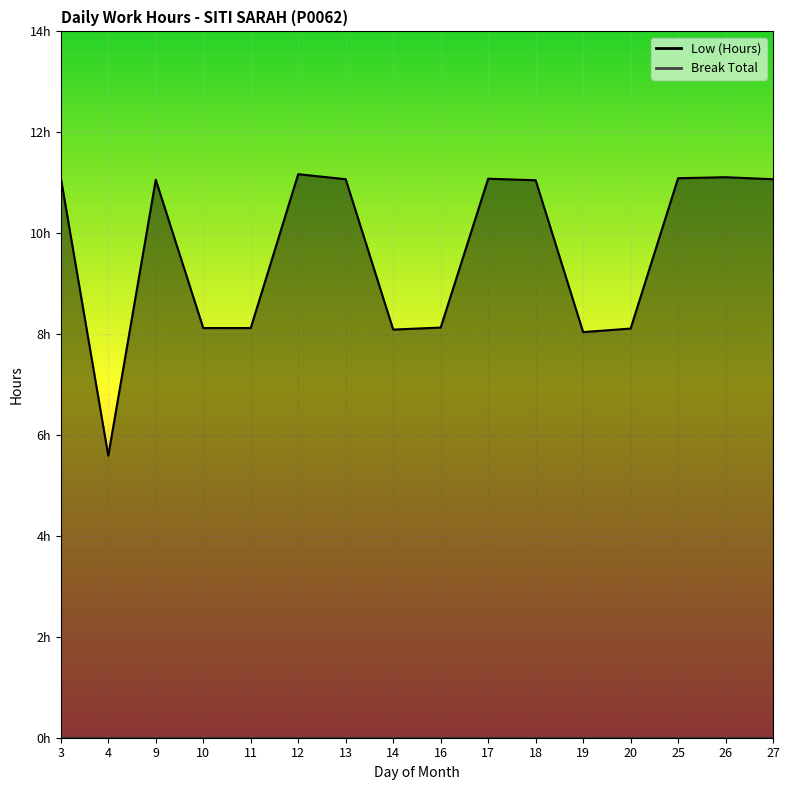

Which label corresponds to the largest value in the chart?

12